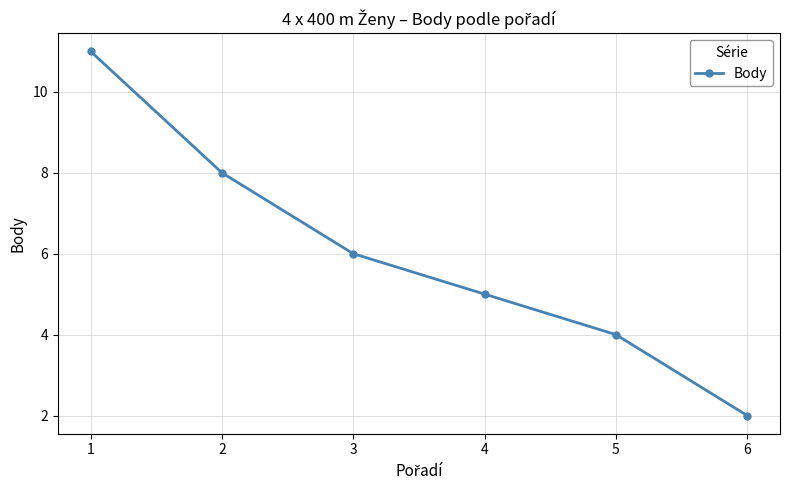

True or false: the data shows 11 at 1.

True